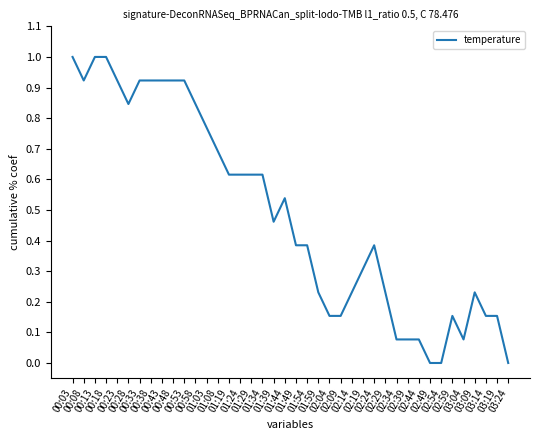

What is the greatest value displayed?

1.0